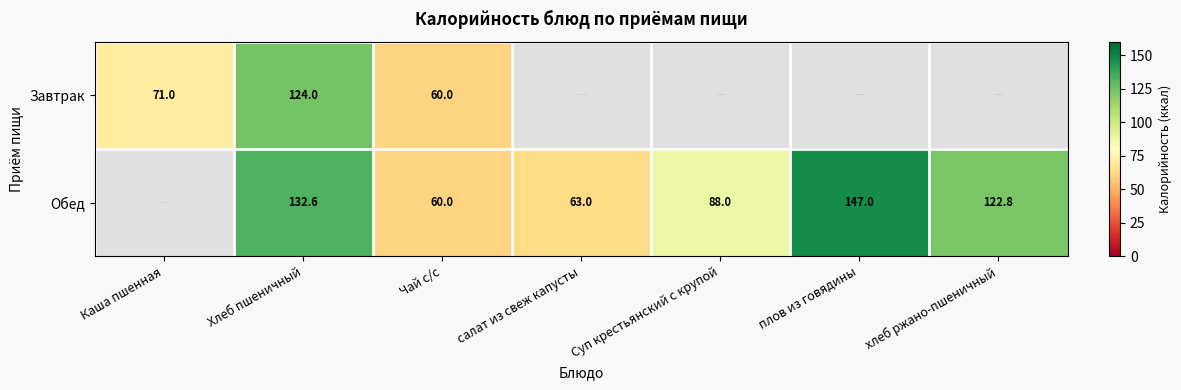

Is it true that Завтрак equals 165.3 at Хлеб пшеничный?

False